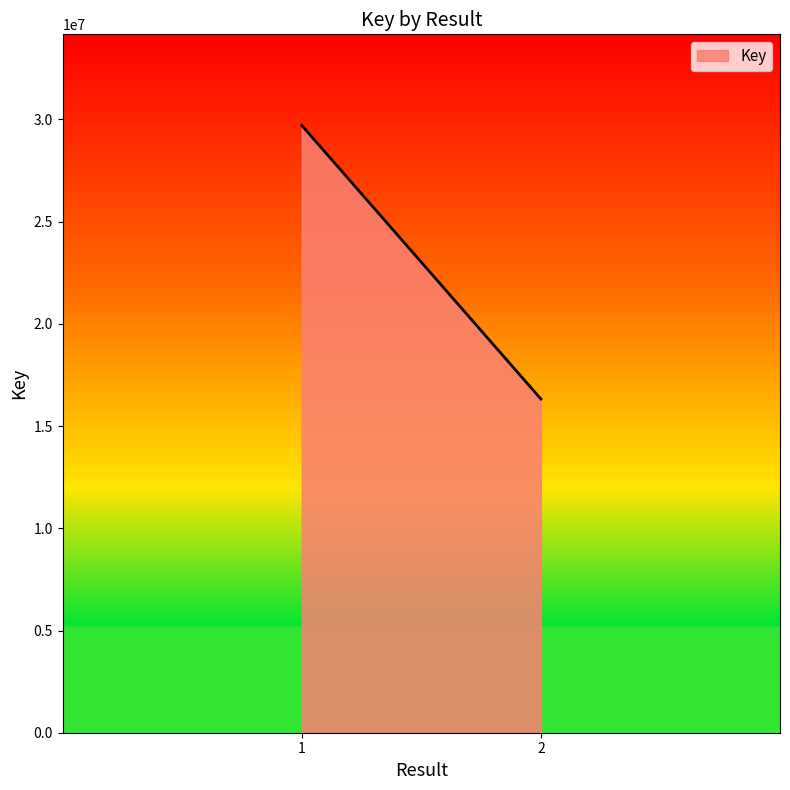

What is the maximum value shown in the chart?

29707400